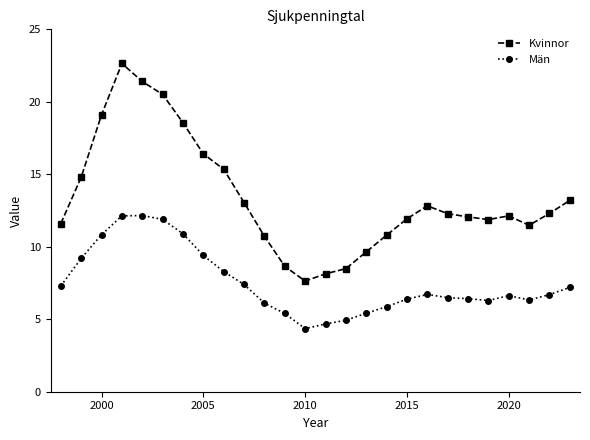

Which series has the largest range (max minus min)?

Kvinnor